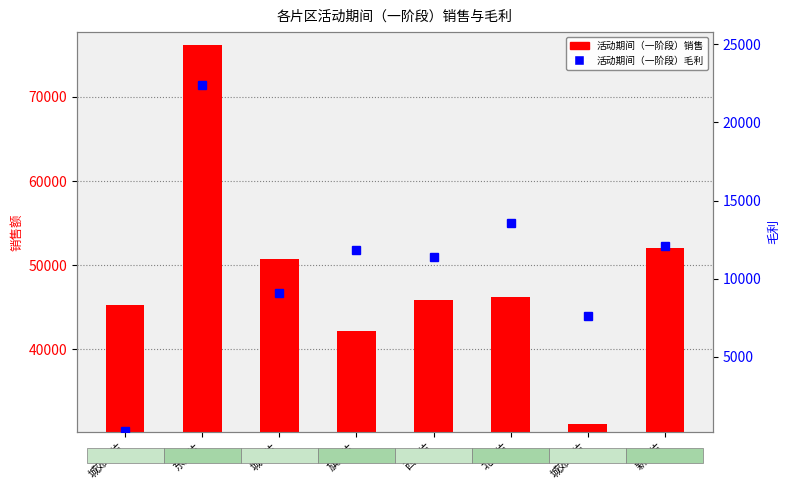

Which has a higher value, 北门片 or 新津片?

新津片